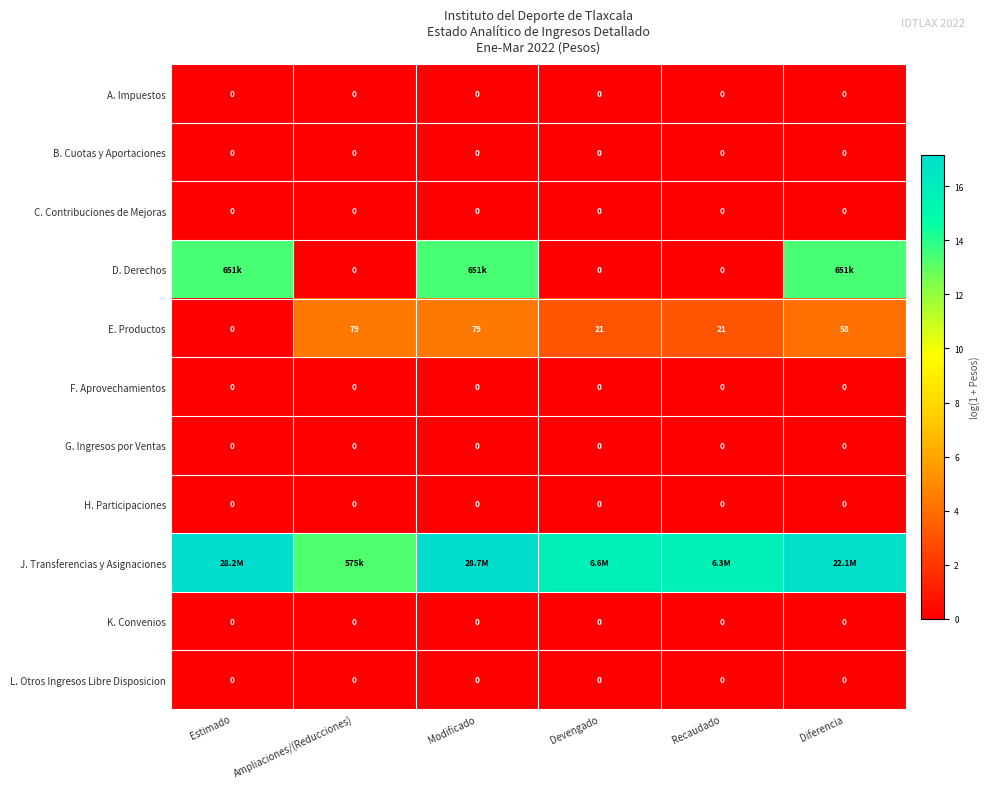

At which label does E. Productos first exceed 58?

Ampliaciones/(Reducciones)